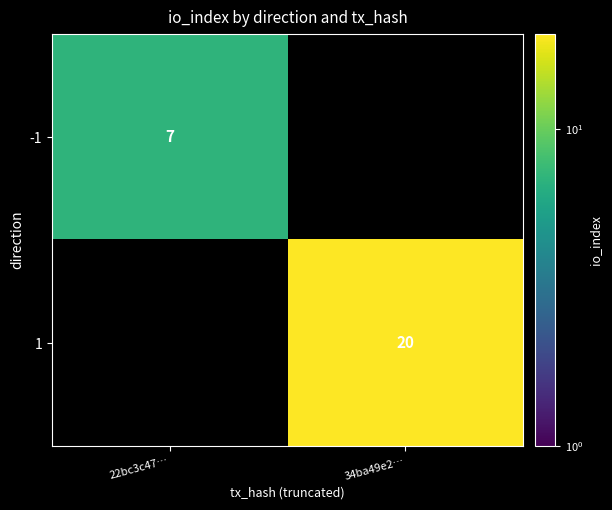

True or false: 1 has a value of 33 at 34ba49e2….

False